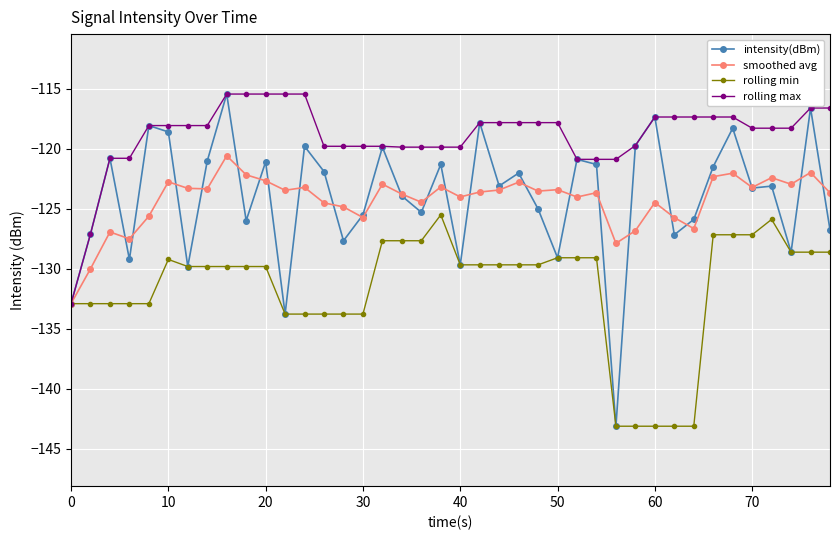

What is the value of the rolling min point at the 4th from the left?

-132.9